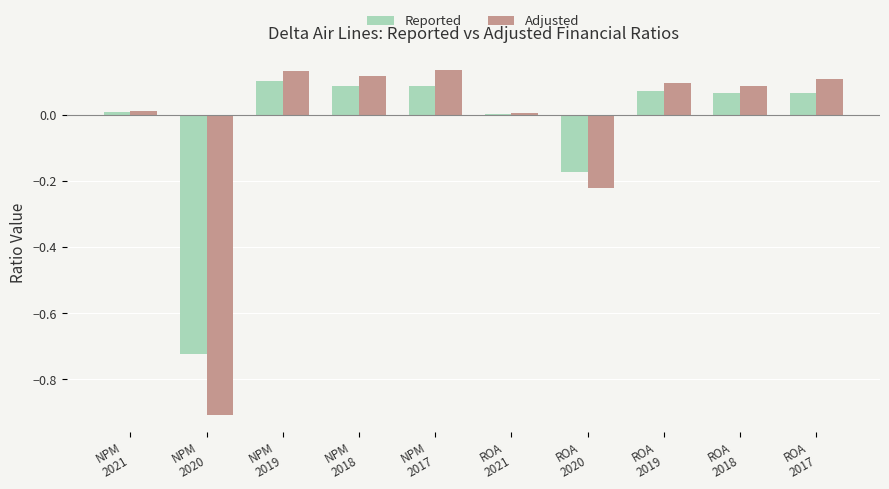

What is the label of the 10th bar from the left?

ROA
2017